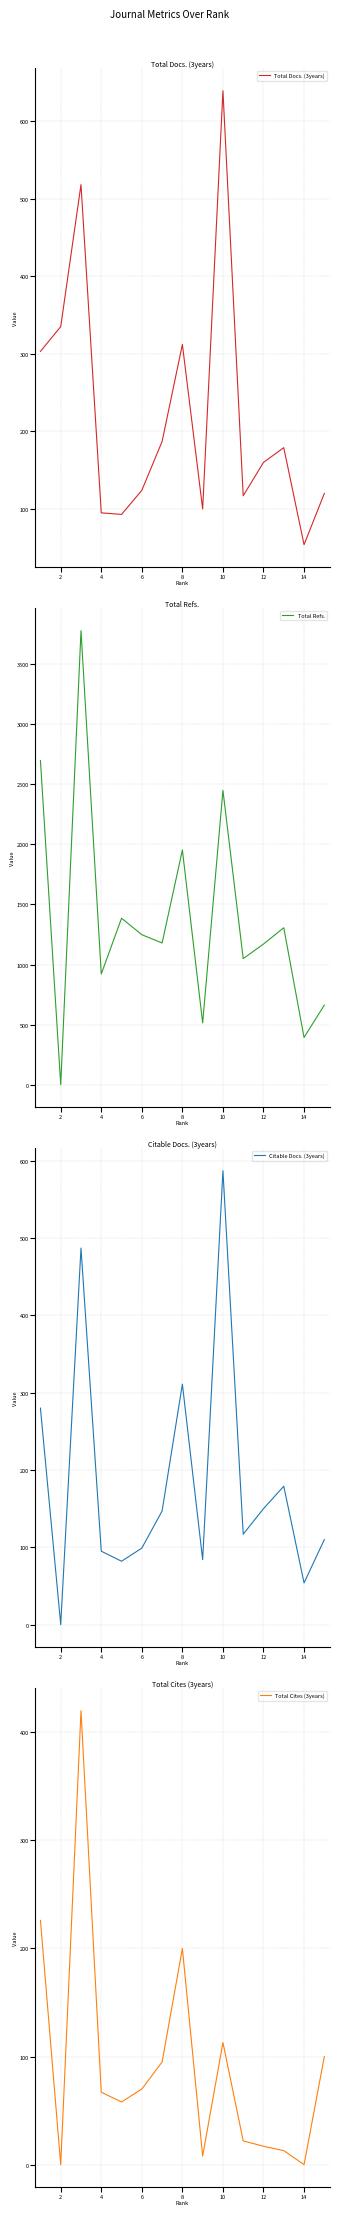

Which category has the lowest value in the Total Docs. (3years) series?

14